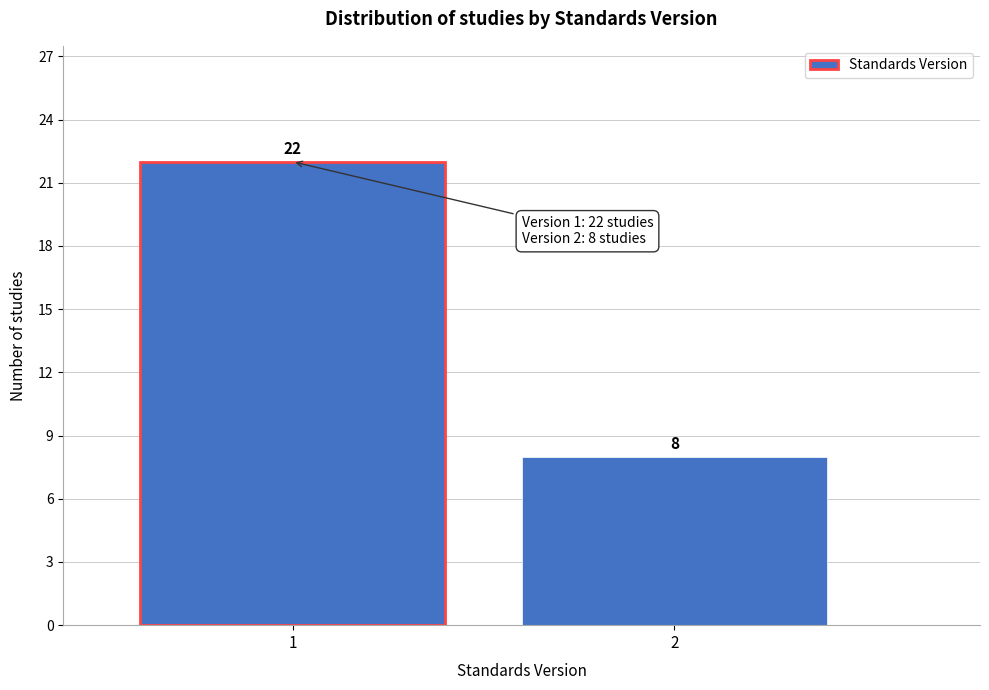

Reading right to left, transcribe all the data shown in this chart.

8	22